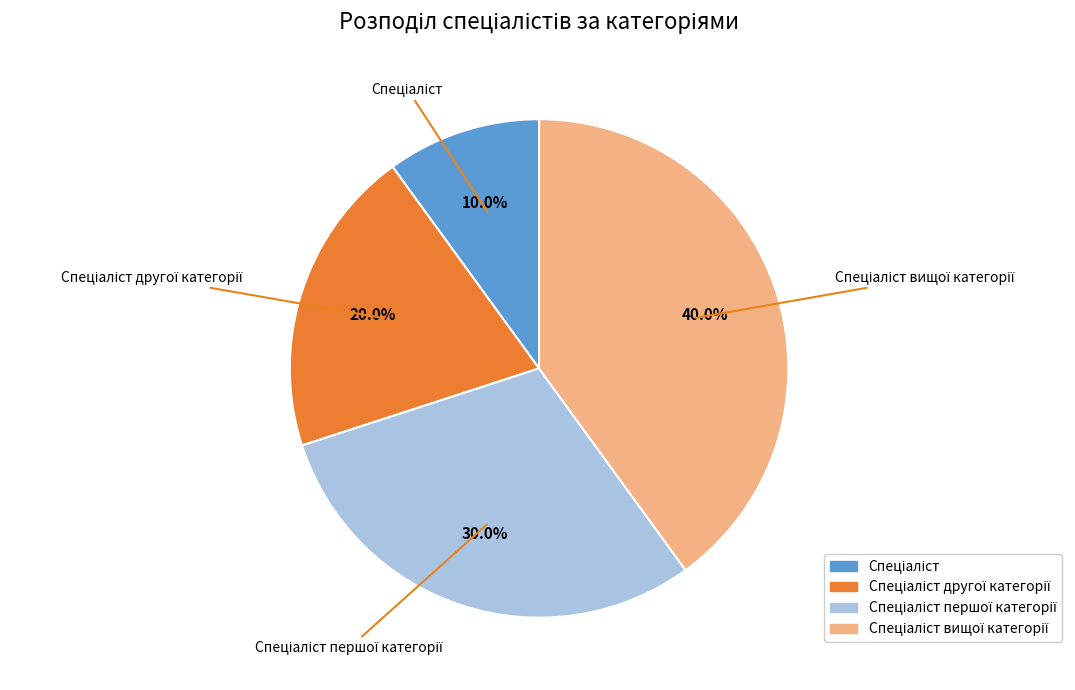

Does any single category account for the majority?

No